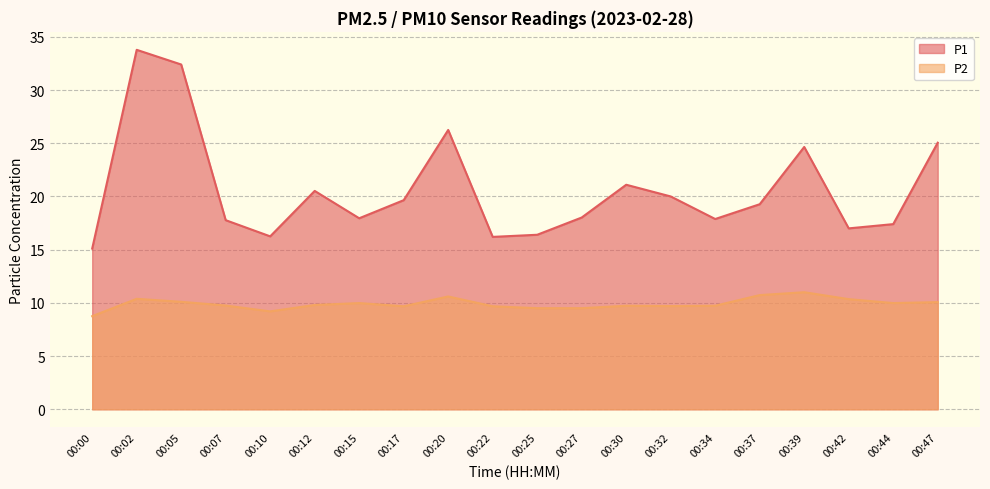

True or false: P2 and P1 cross at least once.

False